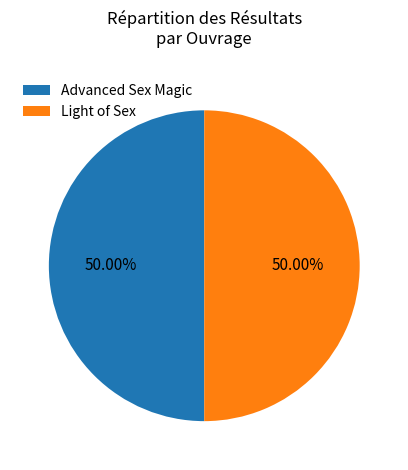

The Advanced Sex Magic slice represents 57% of the pie. True or false?

False